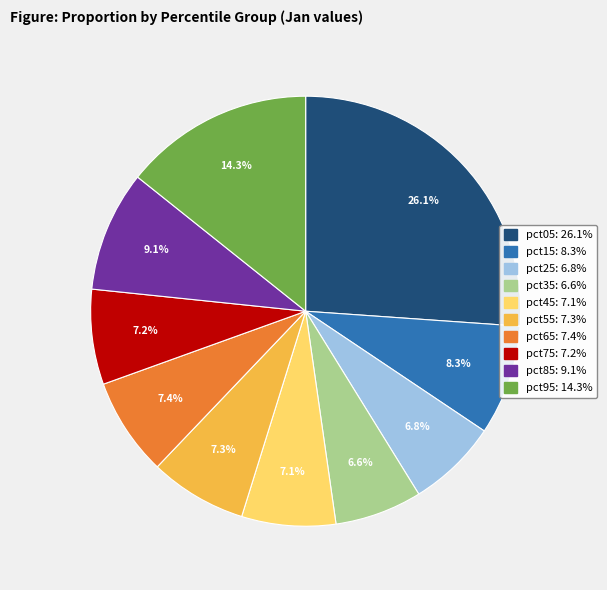

Does pct25 represent more than half of the total?

No